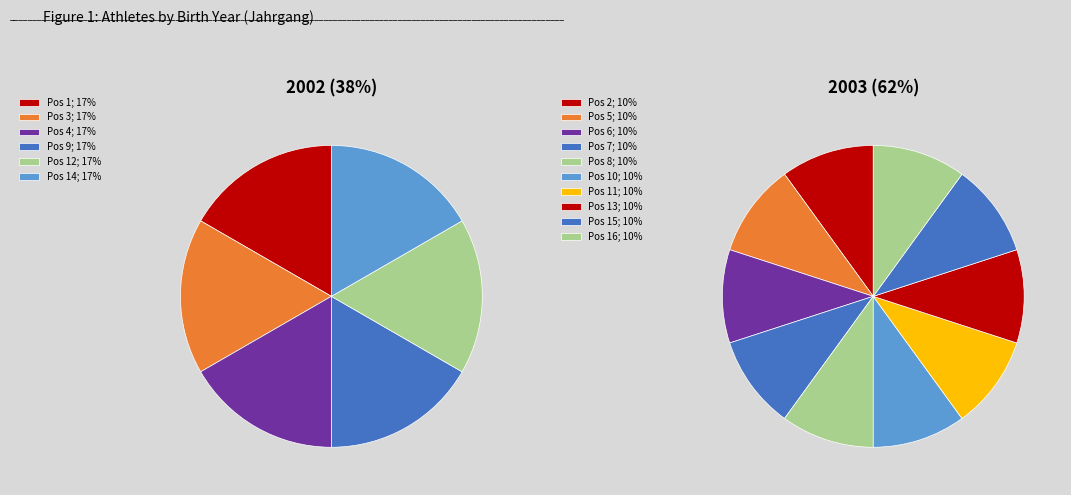

To the nearest percent, what percentage of the pie is 2002?

38%